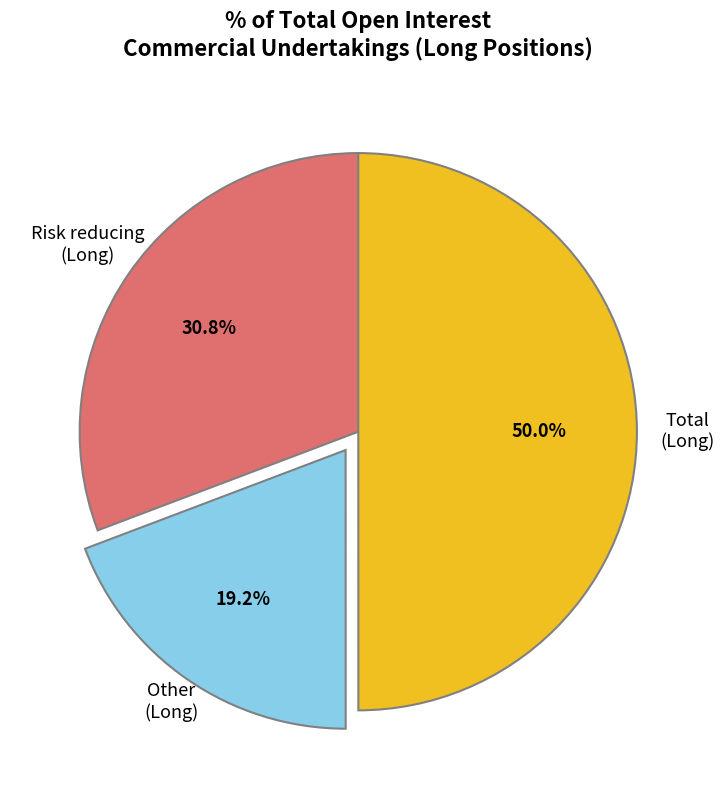

Is it true that Risk reducing (Long) is 31% of the pie?

True